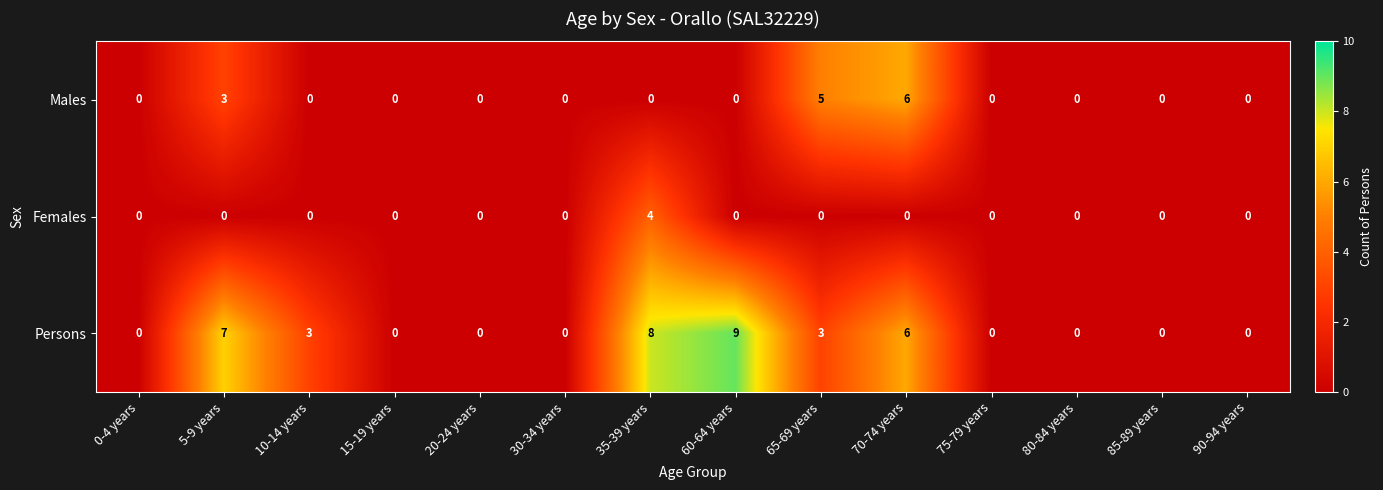

Rank the series by their maximum value, from lowest to highest.

Females, Males, Persons